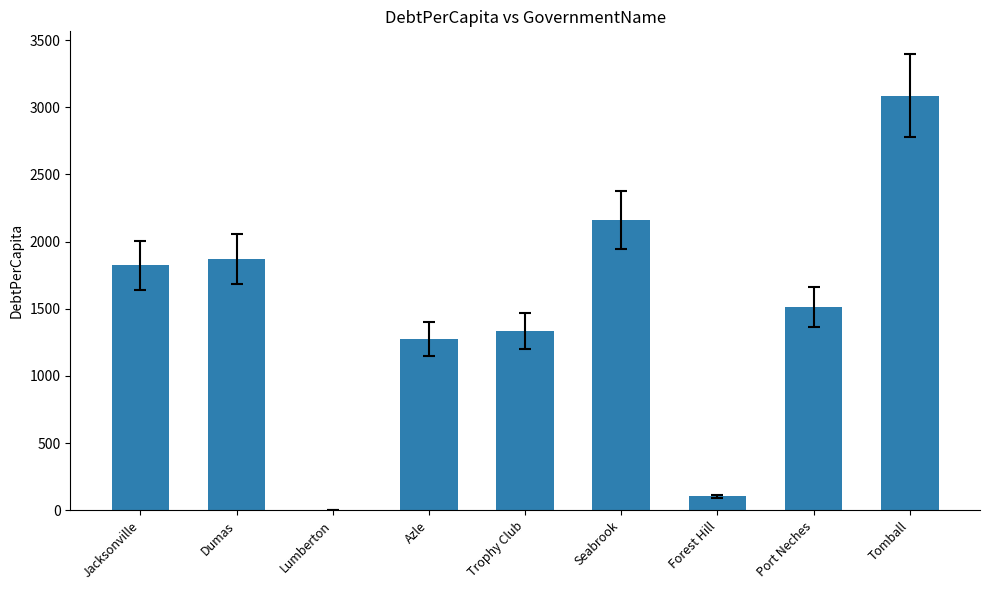

What is the maximum value shown in the chart?

3086.5